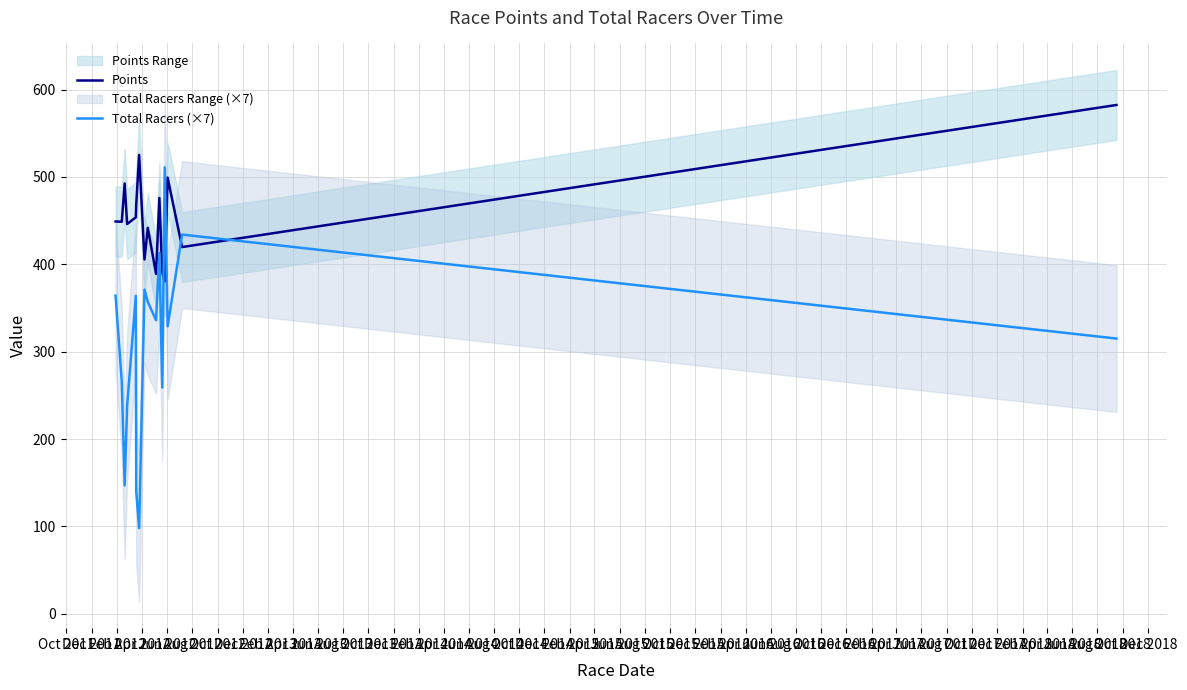

What is the maximum value for Points?

582.3